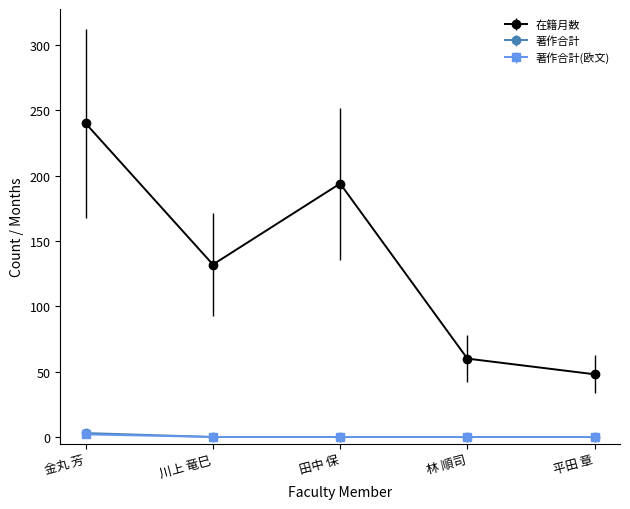

What is the difference between the maximum and minimum values in the 著作合計 series?

3